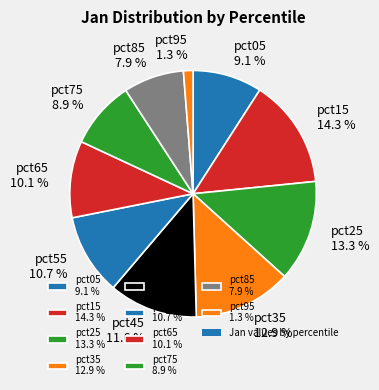

To the nearest percent, what is the difference between the largest and smallest slice percentages?

13%